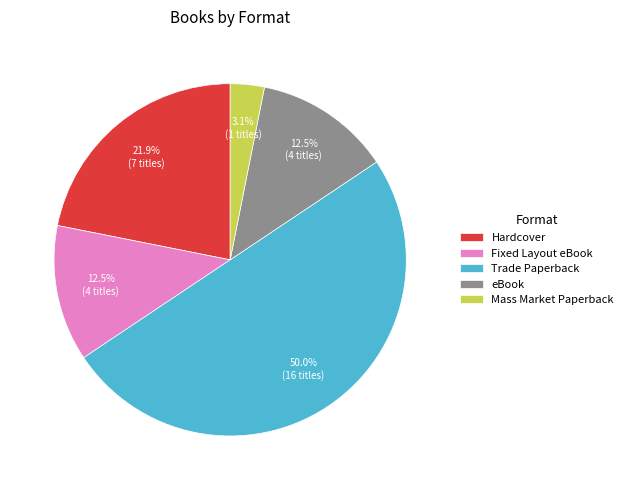

True or false: Hardcover accounts for 31% of the total.

False